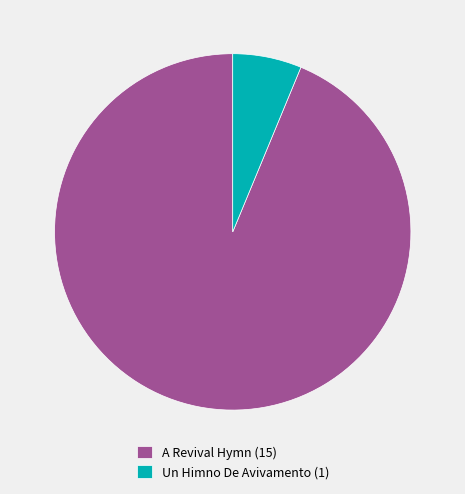

Which slice represents more than half of the pie?

A Revival Hymn